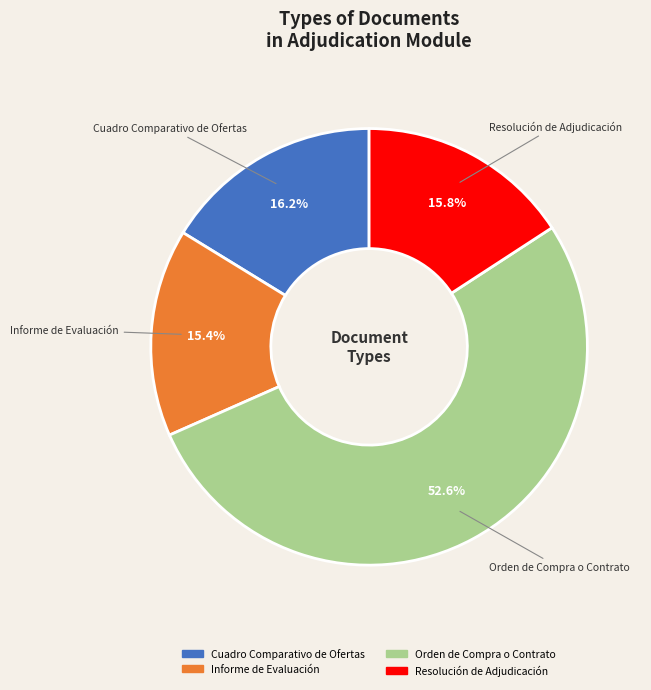

Which has a higher value, Cuadro Comparativo de Ofertas or Informe de Evaluación?

Cuadro Comparativo de Ofertas